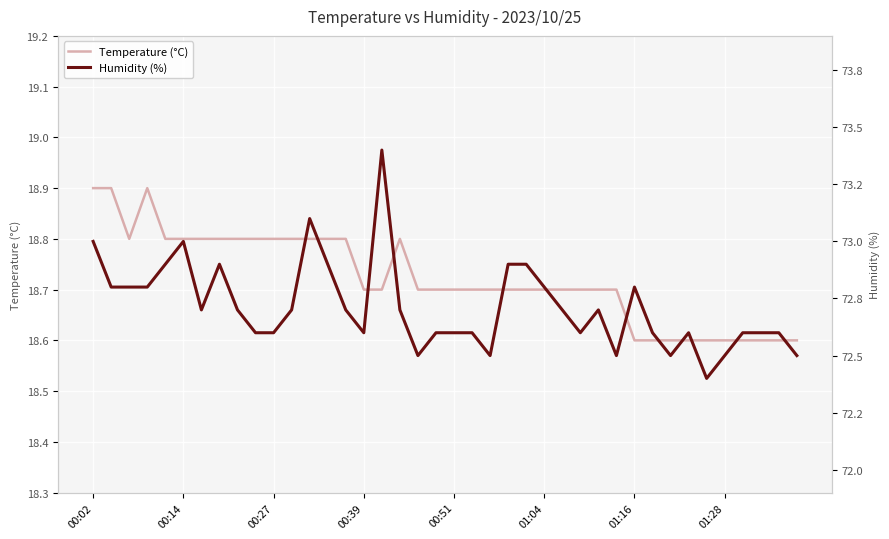

Does the chart display data point markers on the line(s)?

No